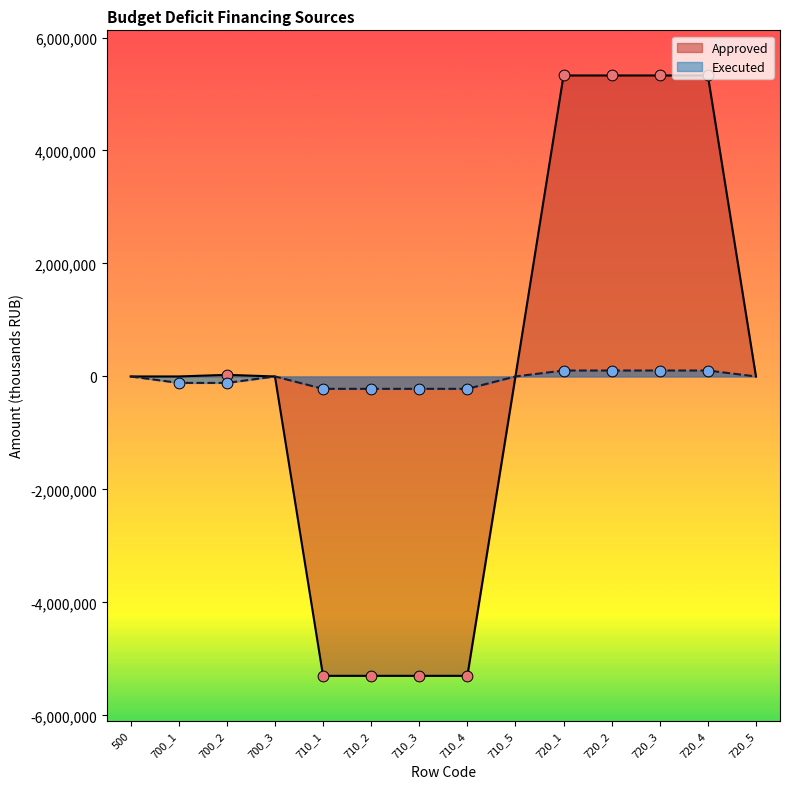

Is the value of Approved at 710_5 greater than the value of Executed at 700_1?

Yes